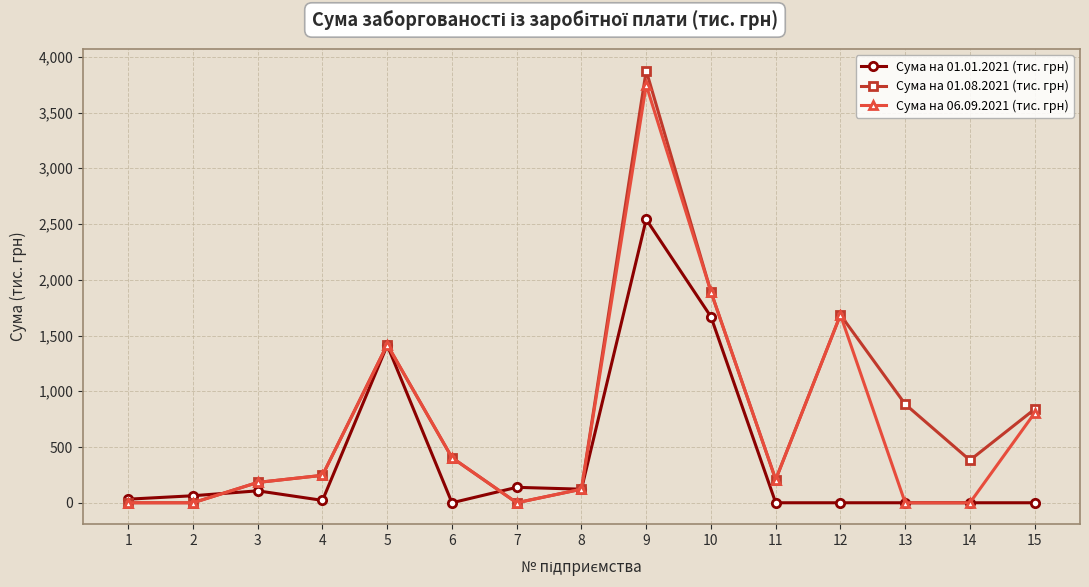

The value of Сума на 06.09.2021 (тис. грн) at 1 is 0.0. True or false?

True